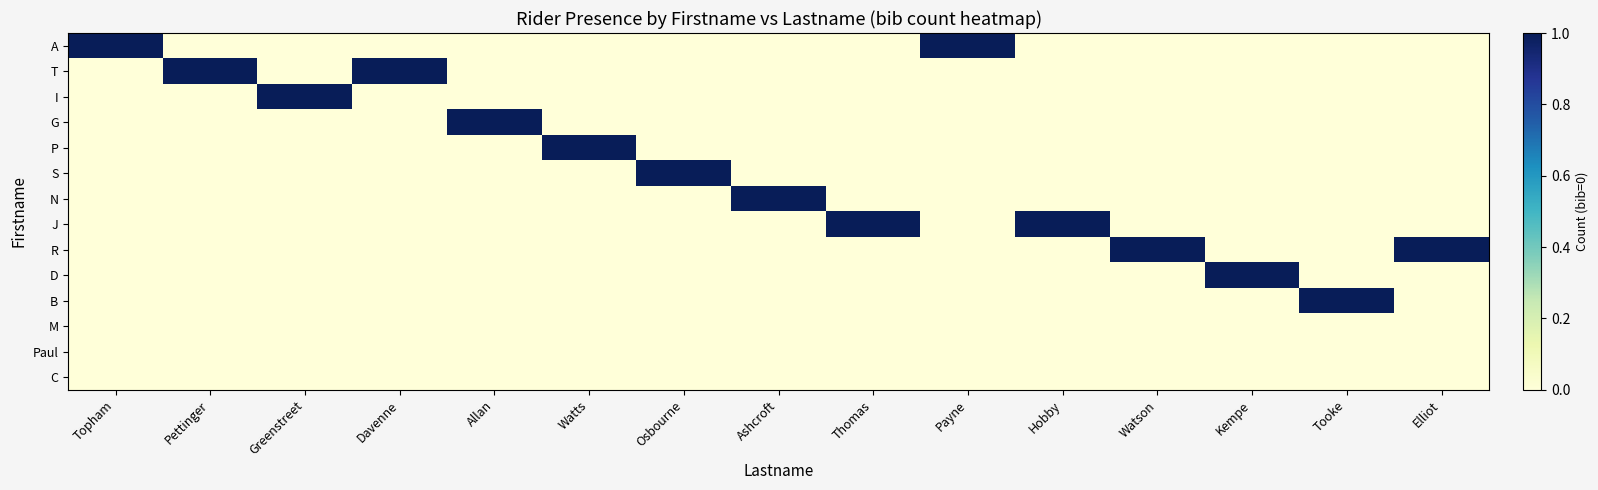

At which category is the sum across all series the highest?

Topham